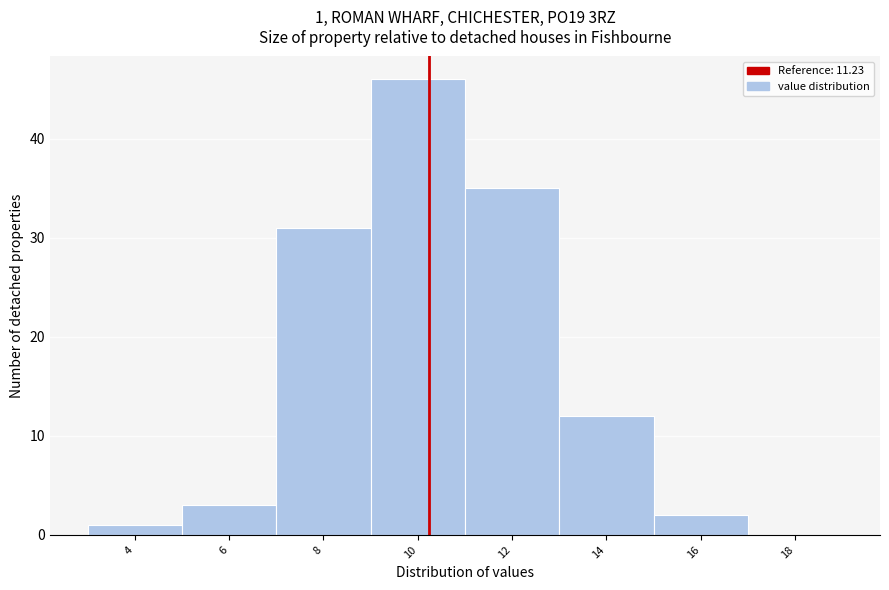

Reading right to left, transcribe all the data shown in this chart.

18=0	16=2	14=12	12=35	10=46	8=31	6=3	4=1